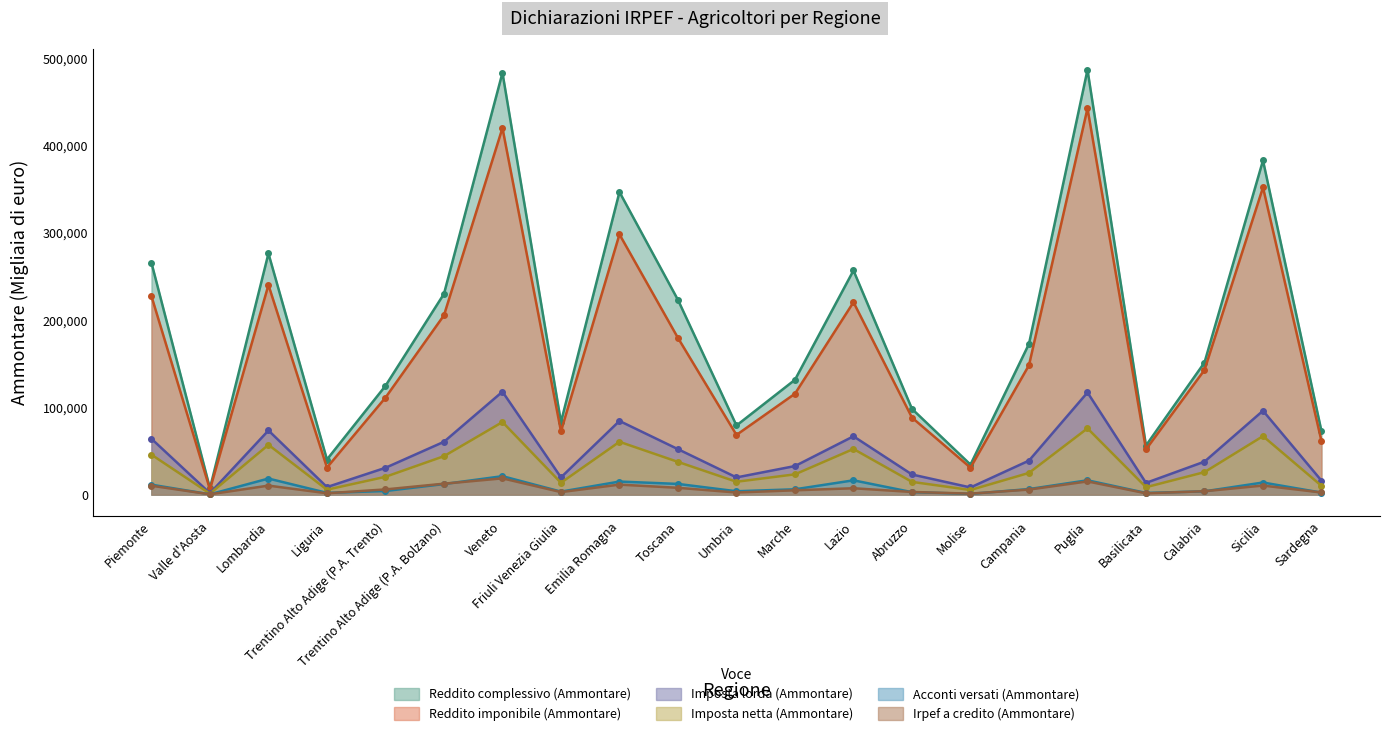

Does the chart have visible grid lines?

No